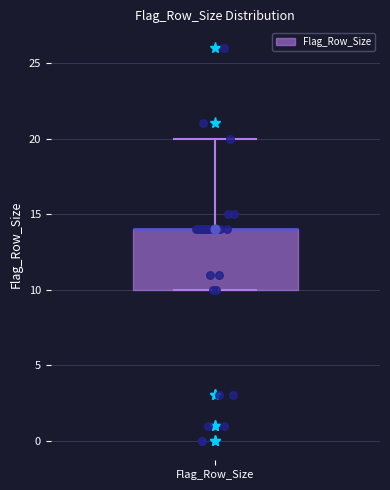

Where is the lower edge of the box for Flag_Row_Size on the y-axis? The values are not printed on the chart, so give them approximately, as read against the axis.

10